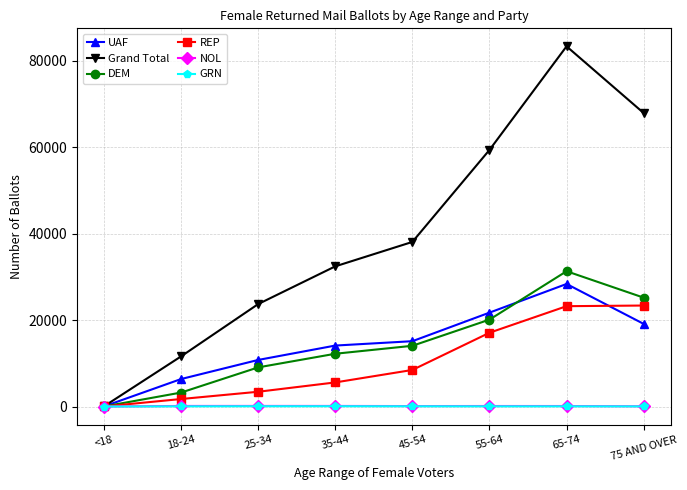

Which series changed the most between 18-24 and 55-64?

Grand Total